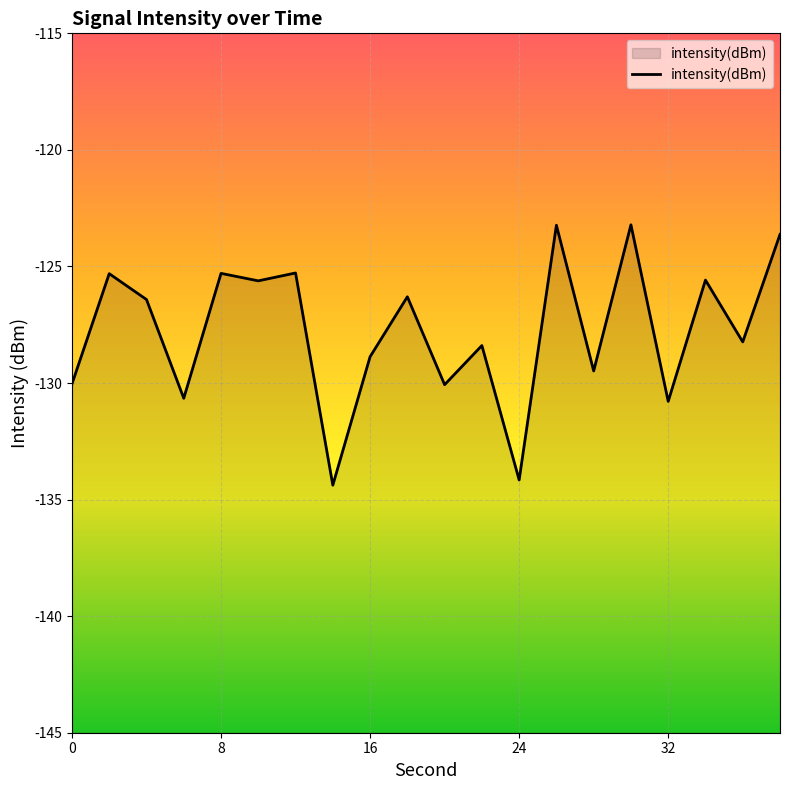

What is the difference between the maximum and minimum values?

11.2